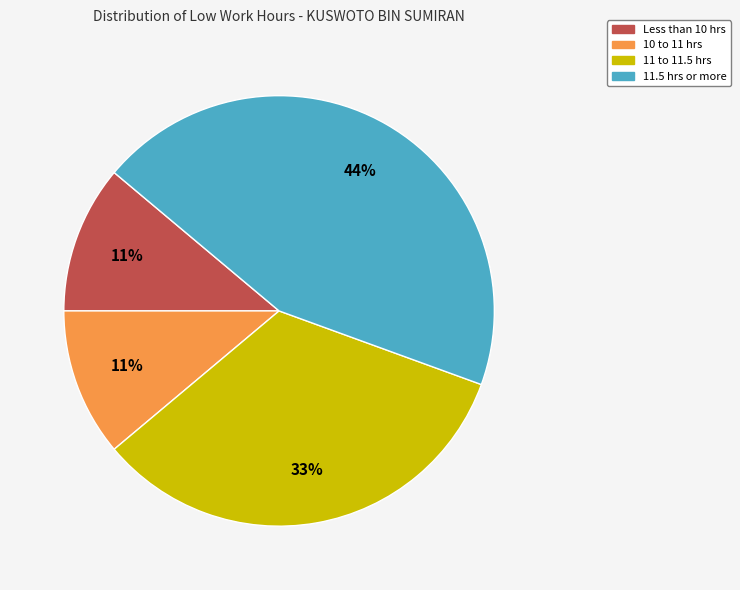

To the nearest percent, what is the difference between the largest and smallest slice percentages?

33%